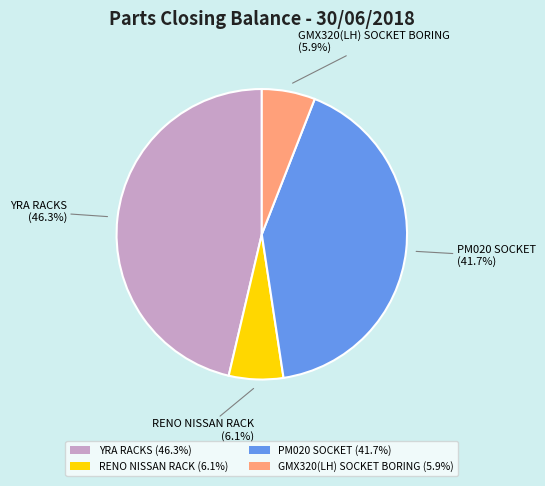

What is the ratio of the value at YRA RACKS (46.3%) to the value at PM020 SOCKET (41.7%)?

1.1